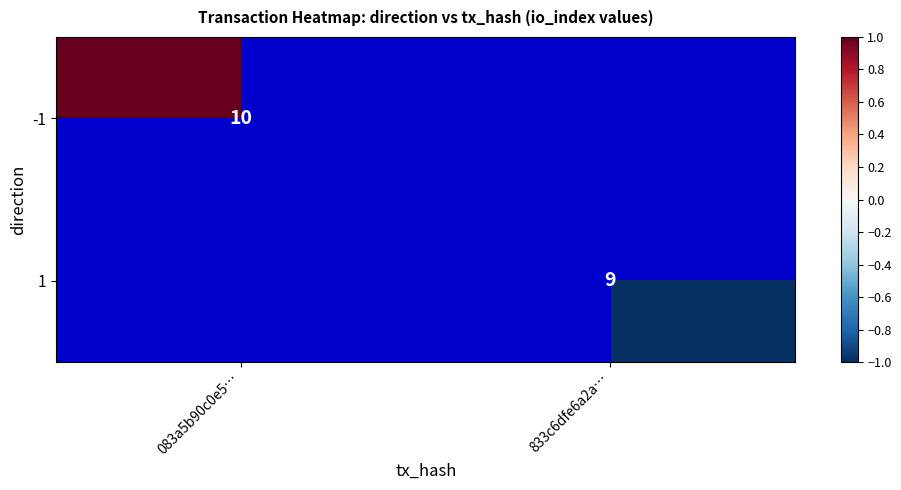

At how many categories does at least one series exceed 0?

1